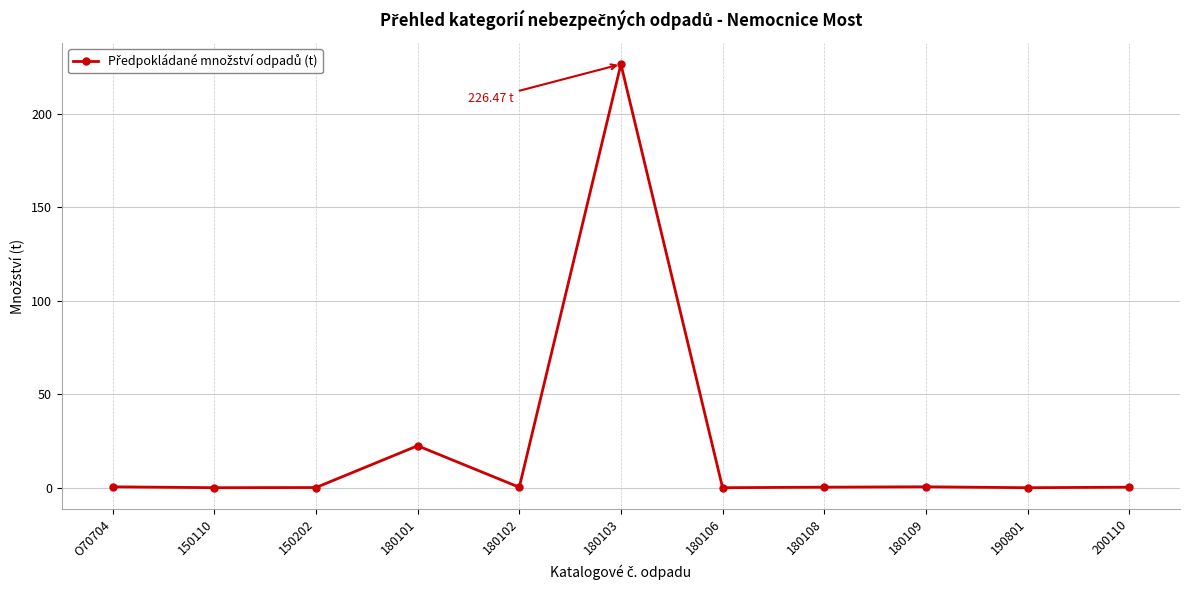

Is this an area chart (filled region under the line)?

No